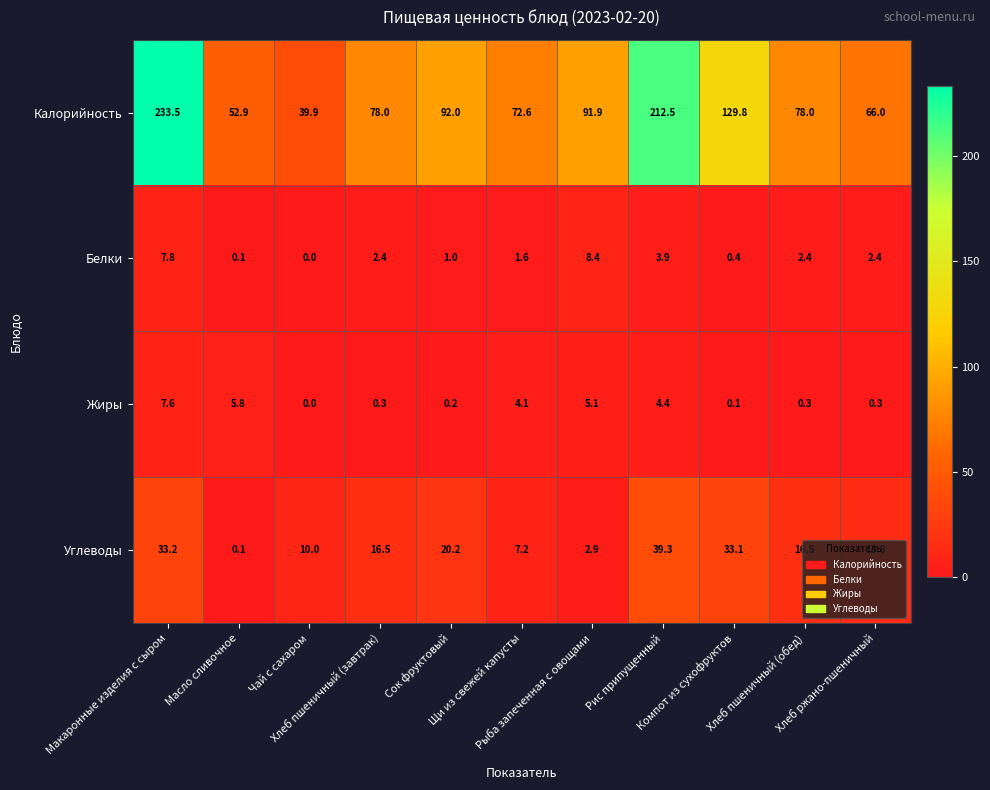

What is the maximum value shown in the chart?

233.5